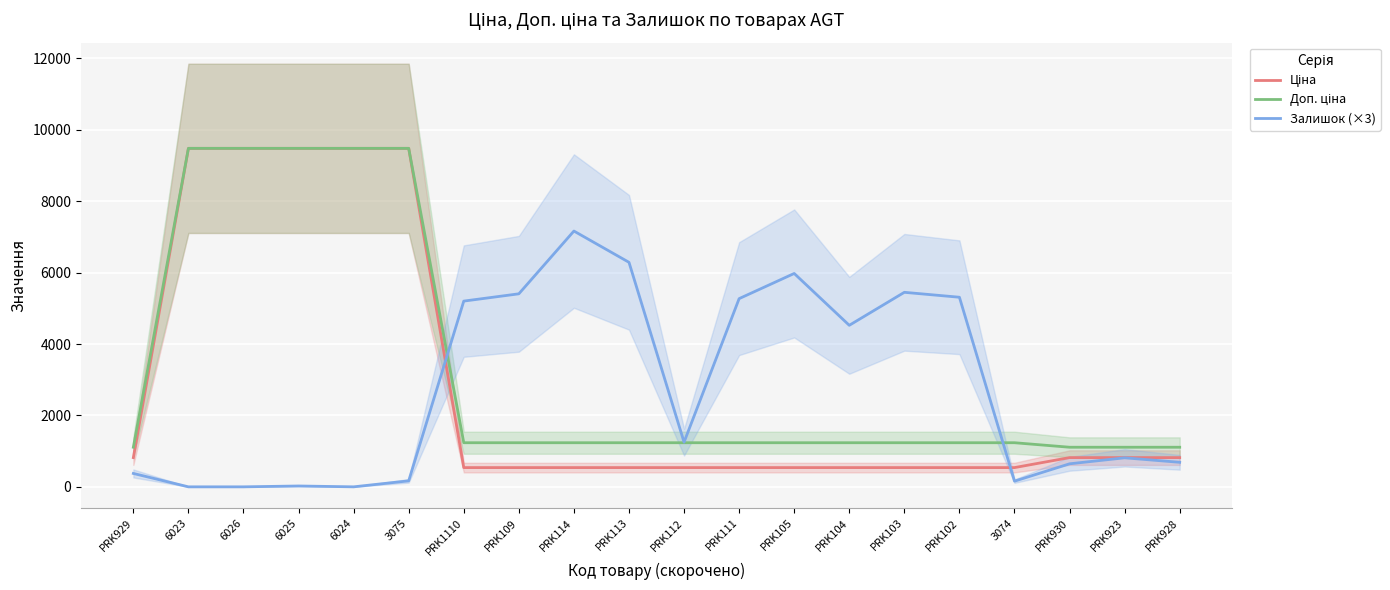

What are all the series names shown in the legend?

Ціна, Доп. ціна, Залишок (×3)